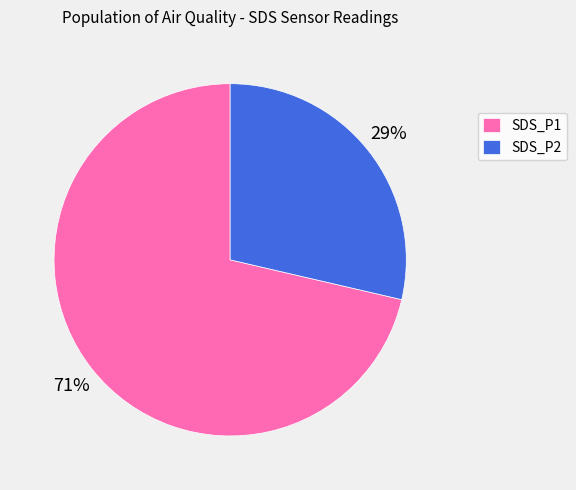

Which slice is the largest?

SDS_P1